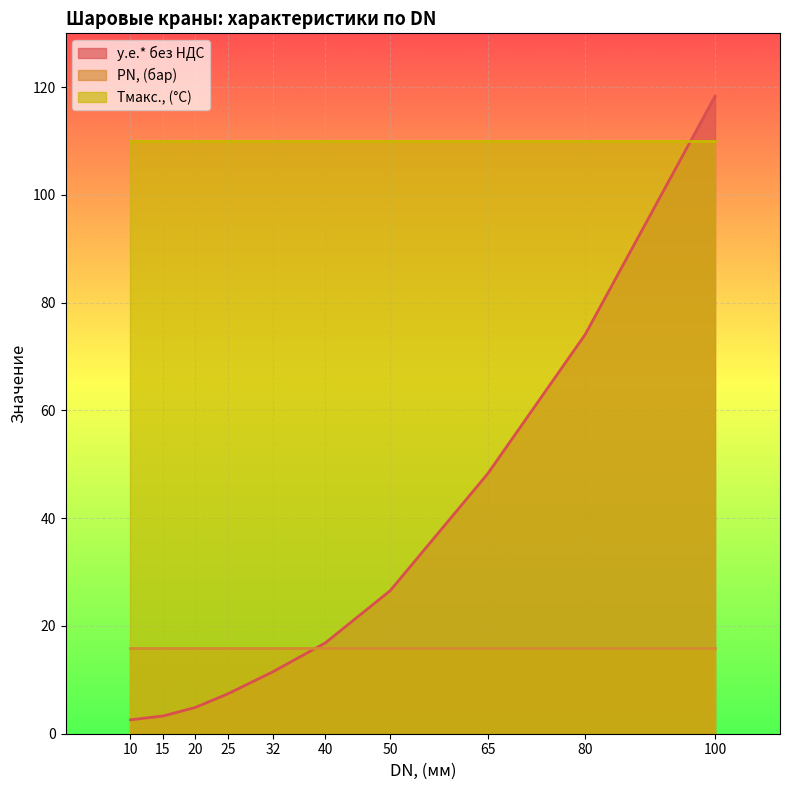

Which label corresponds to the largest value in the chart?

100